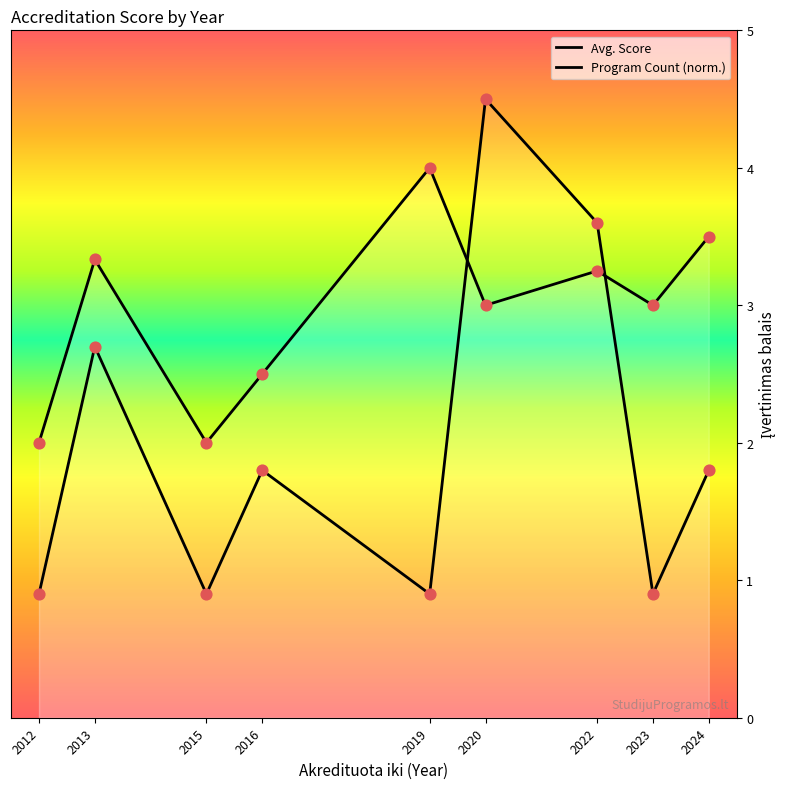

Which series contains the highest Y value?

Program Count (norm.)